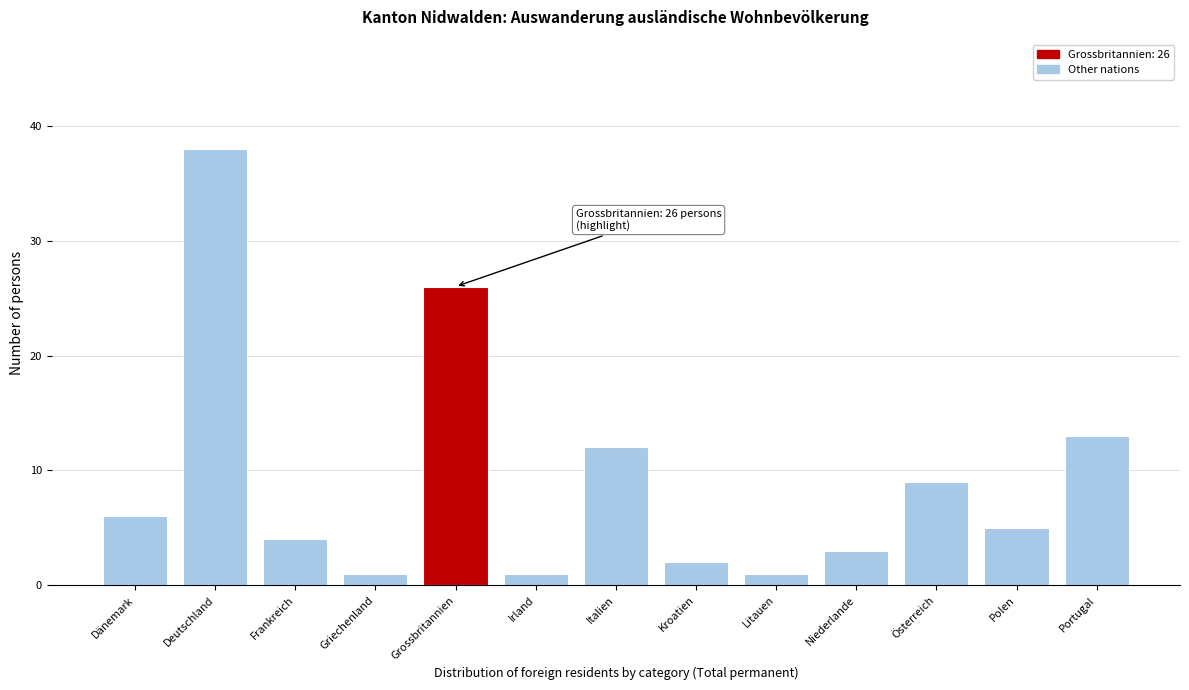

Reading left to right, what are all the values shown in this chart?

6	38	4	1	26	1	12	2	1	3	9	5	13